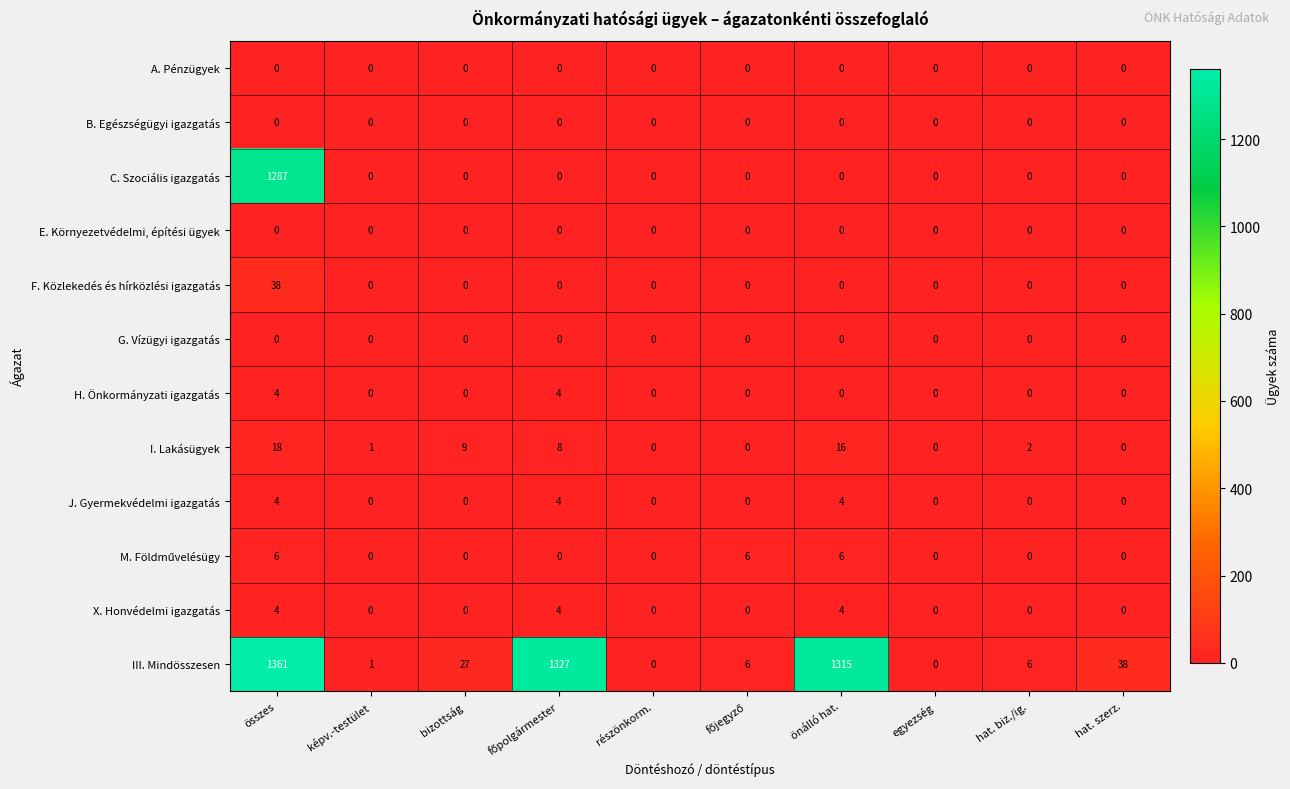

What is the average value of the I. Lakásügyek series?

5